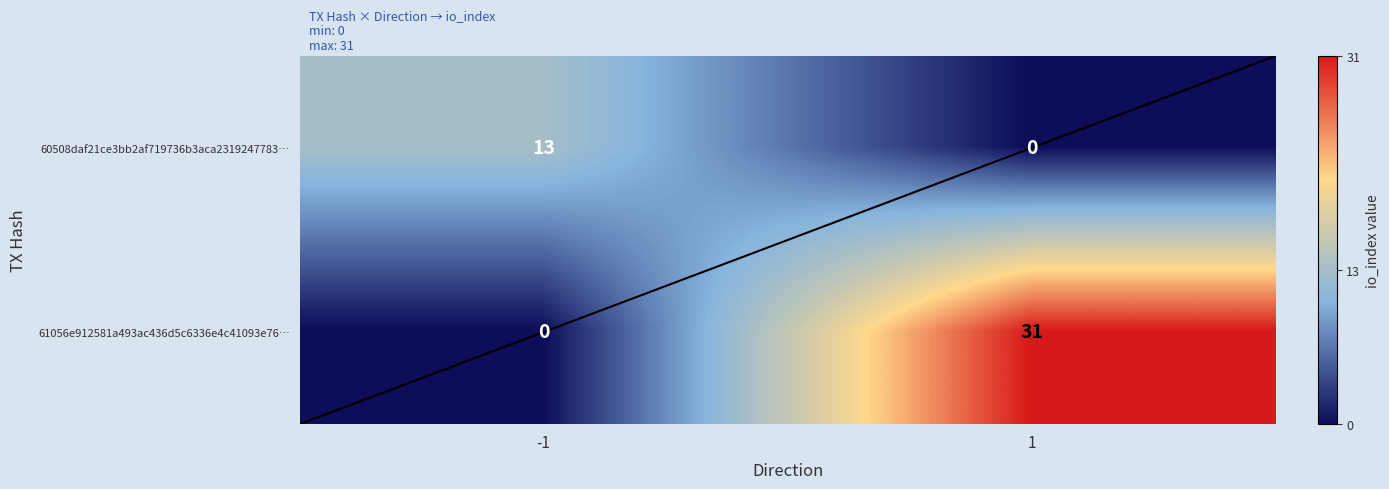

What is the sum of all 60508daf21ce3bb2af719736b3aca2319247783… values?

13